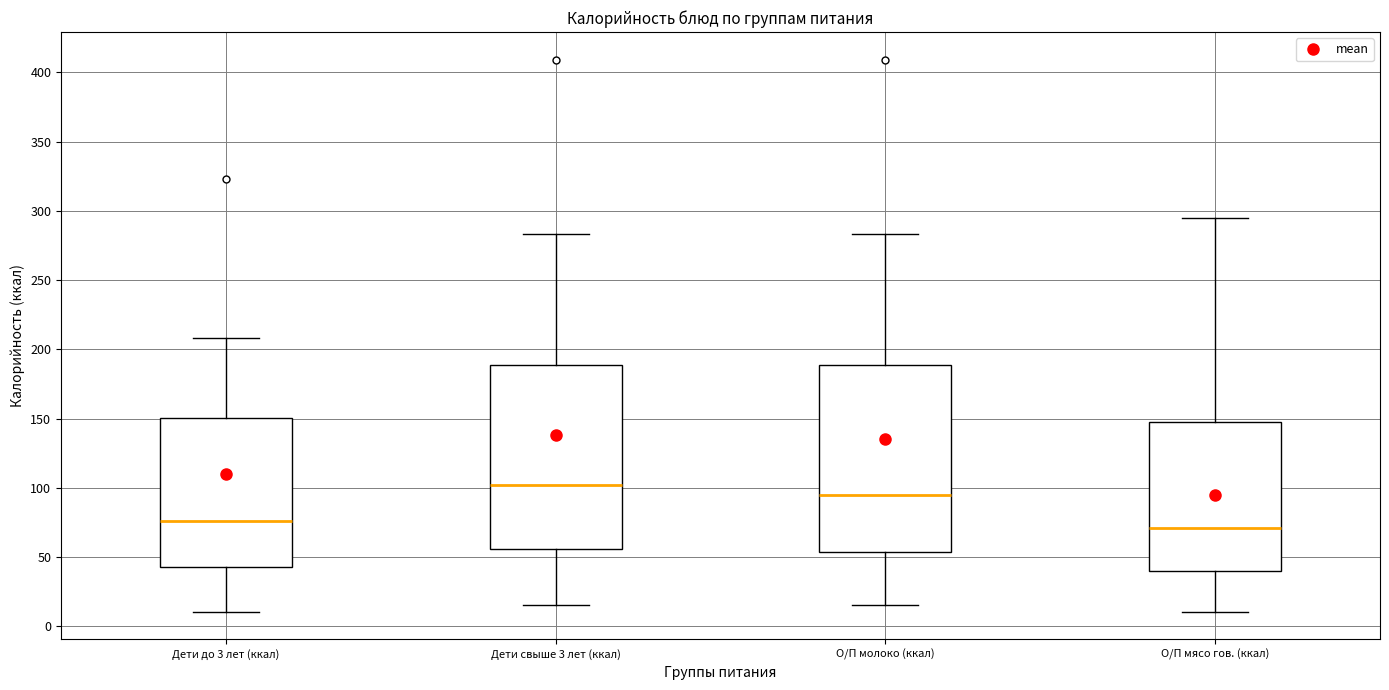

Reading left to right, transcribe this box plot: for each box, give where its median line is, the range the box spans, and where its two whiskers end, as read against the y-axis. The values are not printed on the chart, so give them approximately, as read against the axis.

Дети до 3 лет (ккал): median 75, box 45 to 150, whiskers 10 to 210
Дети свыше 3 лет (ккал): median 100, box 55 to 190, whiskers 15 to 285
О/П молоко (ккал): median 95, box 55 to 190, whiskers 15 to 285
О/П мясо гов. (ккал): median 70, box 40 to 145, whiskers 10 to 295